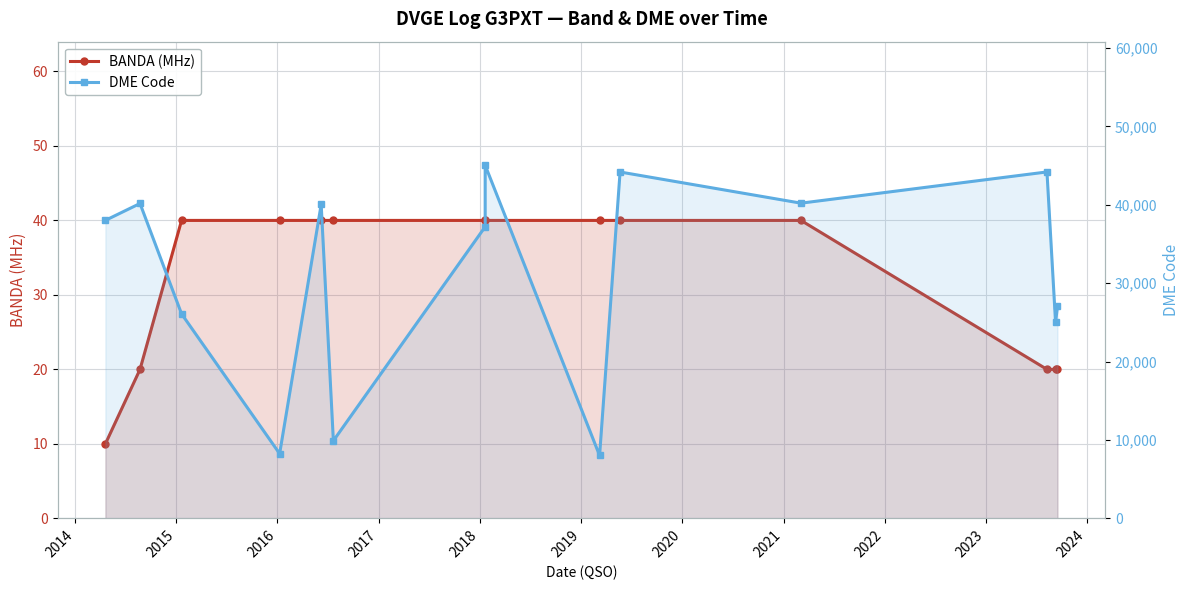

The value of BANDA (MHz) at 2017 is 40. True or false?

True